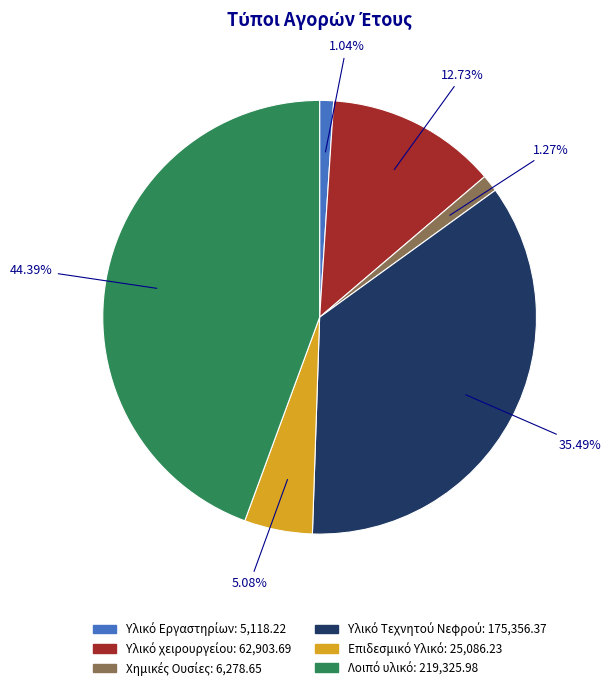

Is there any slice that represents more than half of the pie?

No